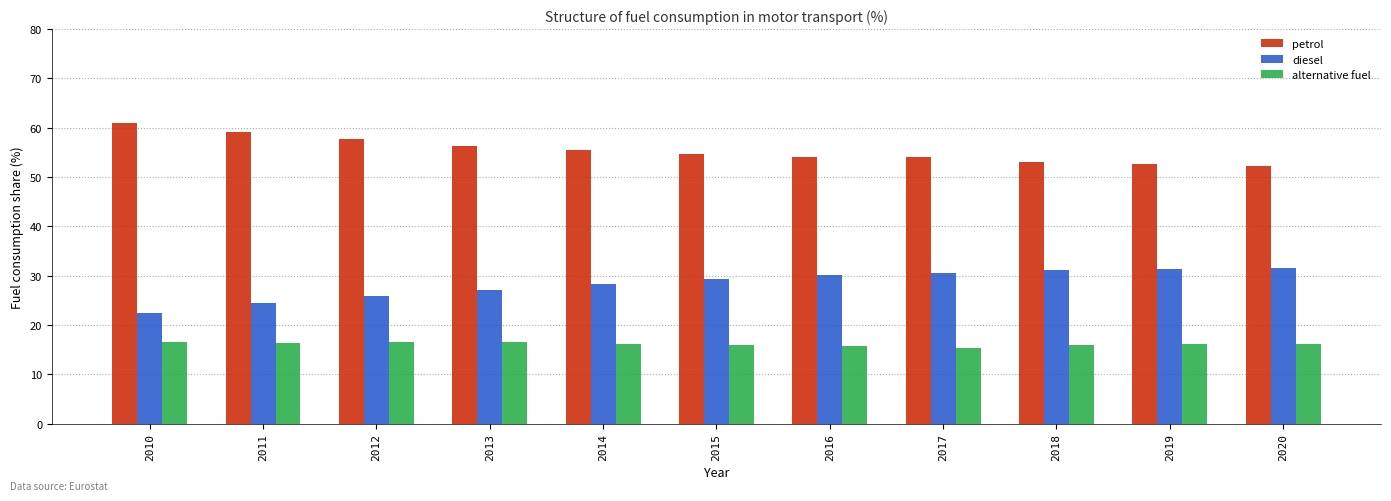

List the series in order of their peak value, highest first.

petrol, diesel, alternative fuel